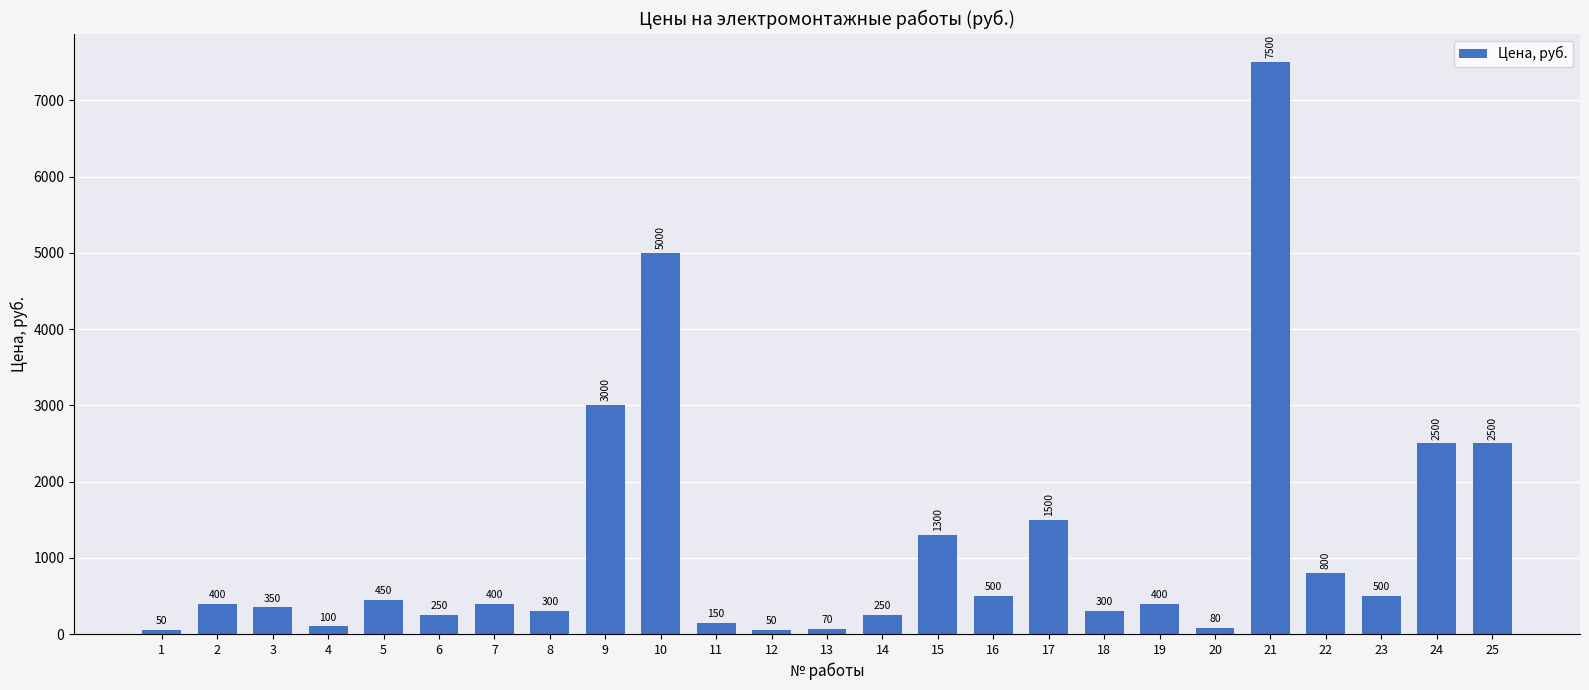

How many series are shown in this chart?

1